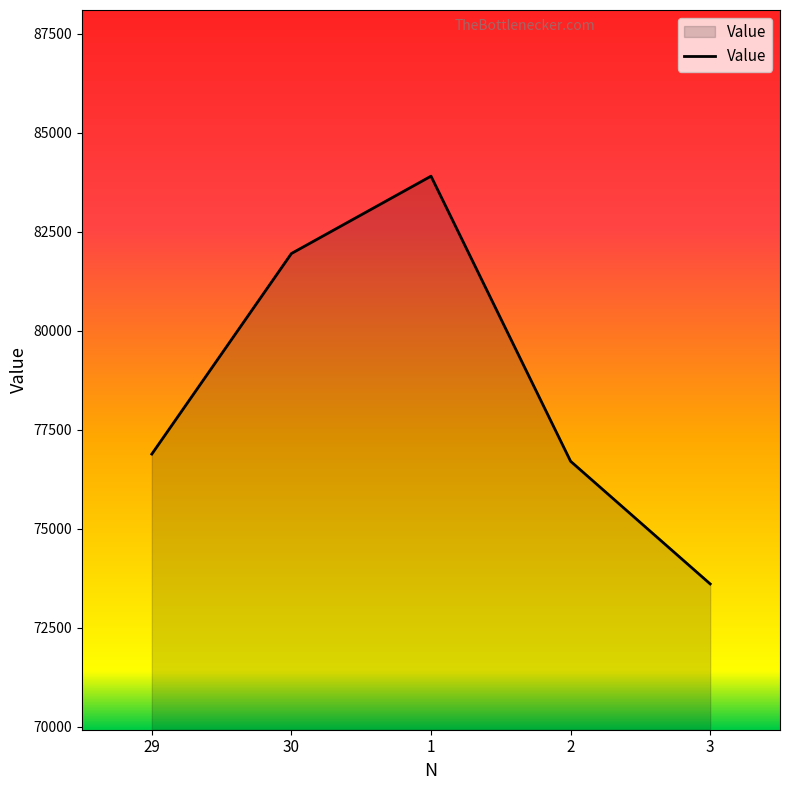

Reading right to left, list all the values displayed in this chart.

73610	76707	83905	81952	76889